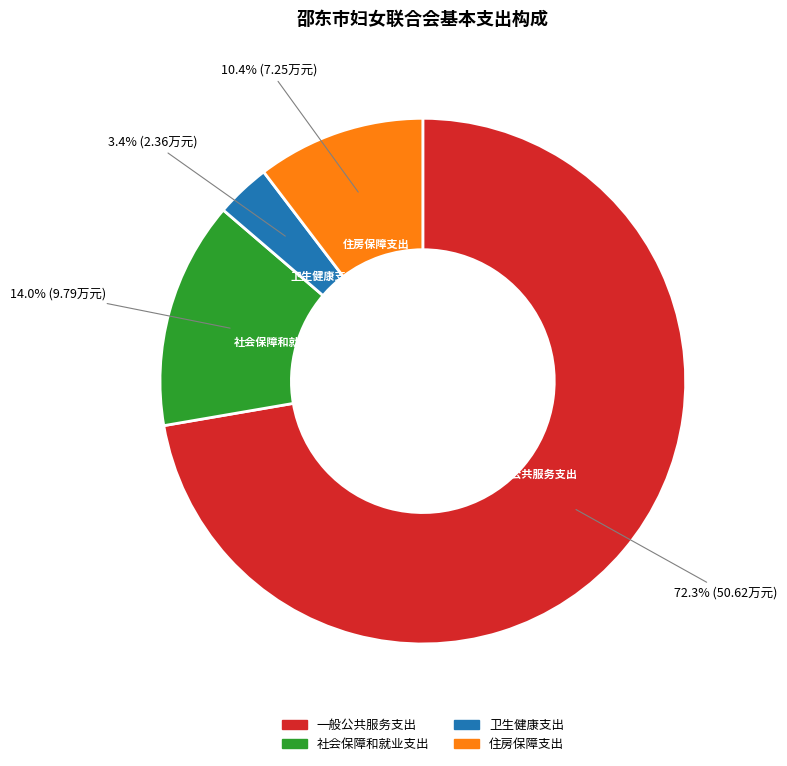

Rank the categories by value from lowest to highest.

卫生健康支出, 住房保障支出, 社会保障和就业支出, 一般公共服务支出